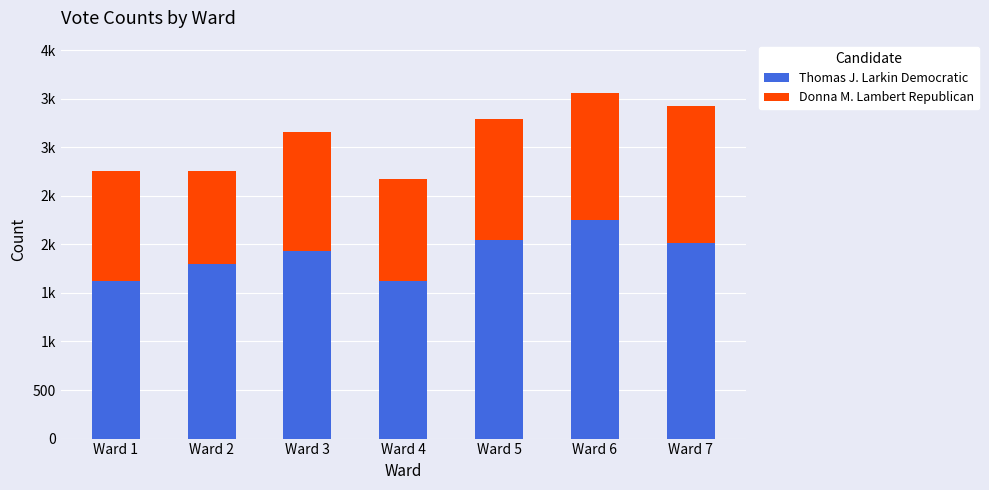

Between Ward 5 and Ward 6, which is larger?

Ward 6